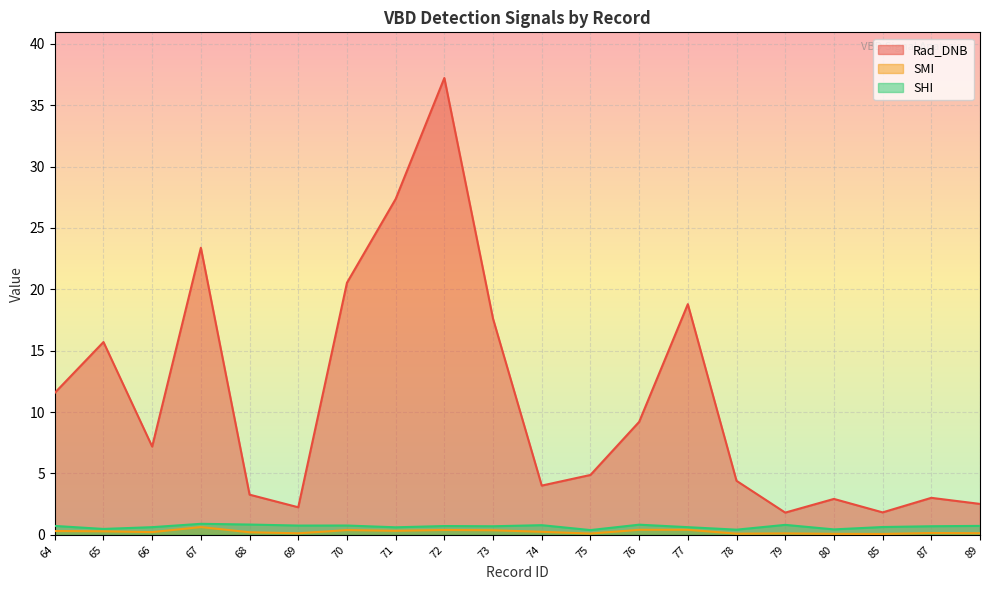

What is the spread (max minus min) of values at 64?

11.3